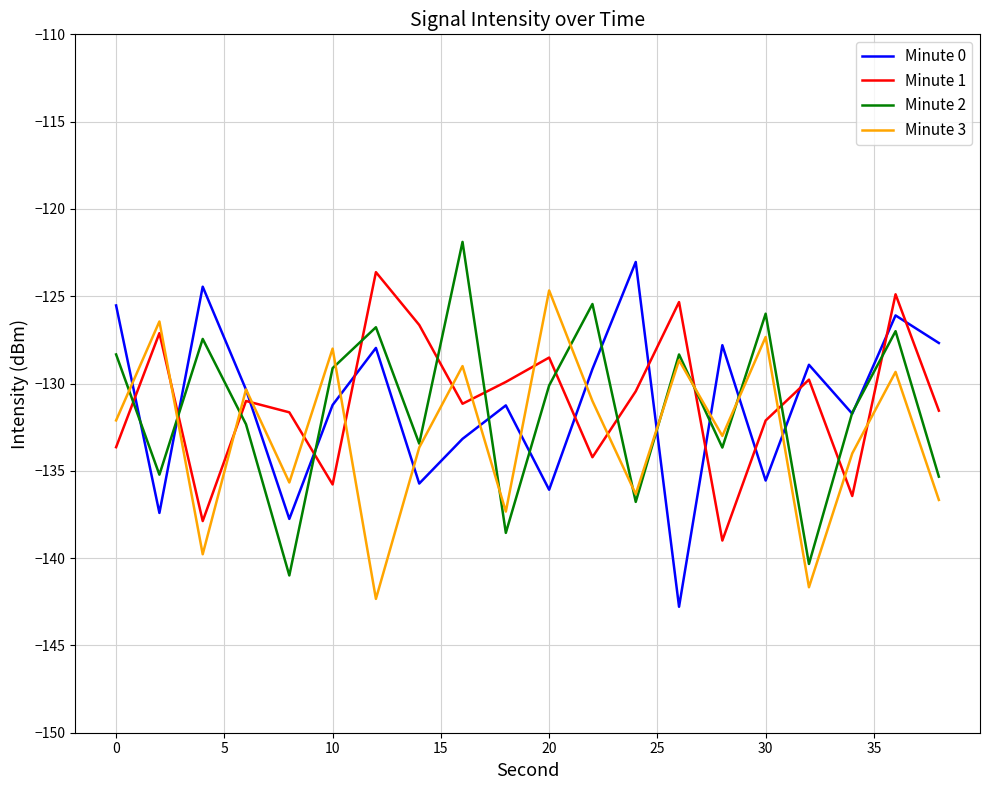

How many series are shown in this chart?

4